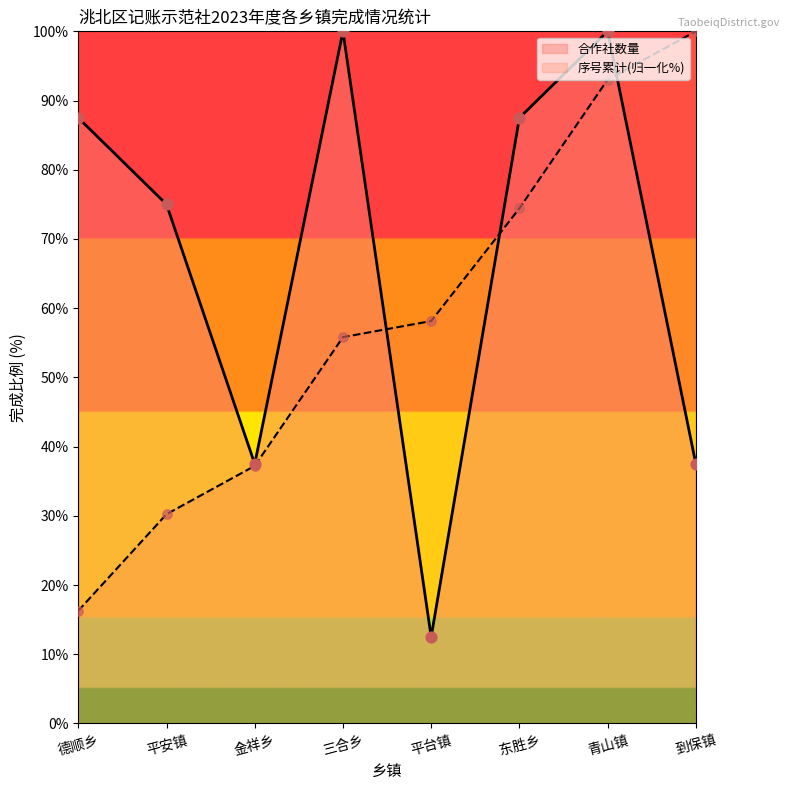

Which series reaches the maximum Y coordinate?

合作社数量